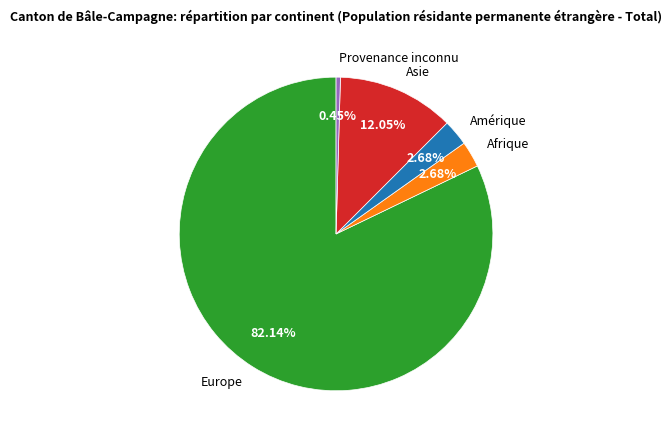

Which has a higher value, Amérique or Asie?

Asie